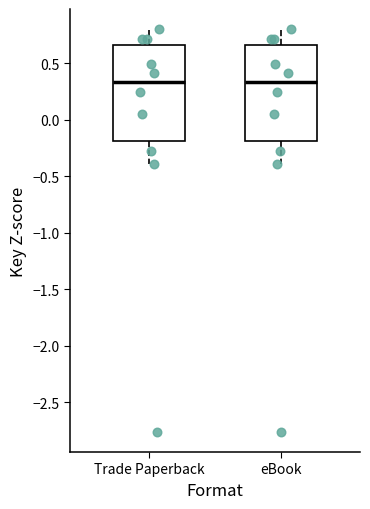

Reading left to right, transcribe this box plot: for each box, give where its median line is, the range the box spans, and where its two whiskers end, as read against the y-axis. The values are not printed on the chart, so give them approximately, as read against the axis.

Trade Paperback: median 0.35, box -0.20 to 0.65, whiskers -0.40 to 0.80
eBook: median 0.35, box -0.20 to 0.65, whiskers -0.40 to 0.80